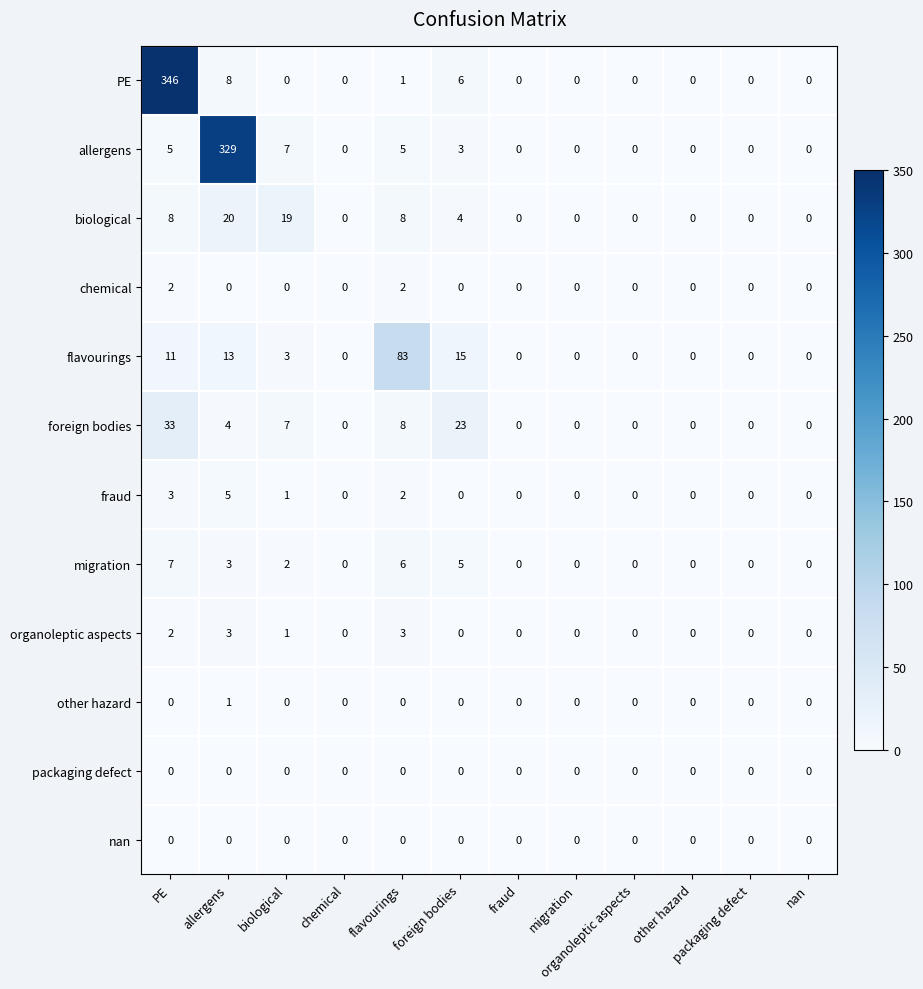

Between biological and foreign bodies, which series saw the biggest shift?

foreign bodies